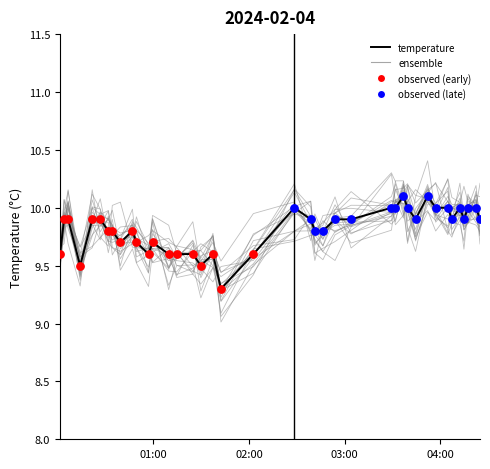

Which has a higher value, 2024-02-04T04:17:17 or 2024-02-04T00:39:14?

2024-02-04T04:17:17